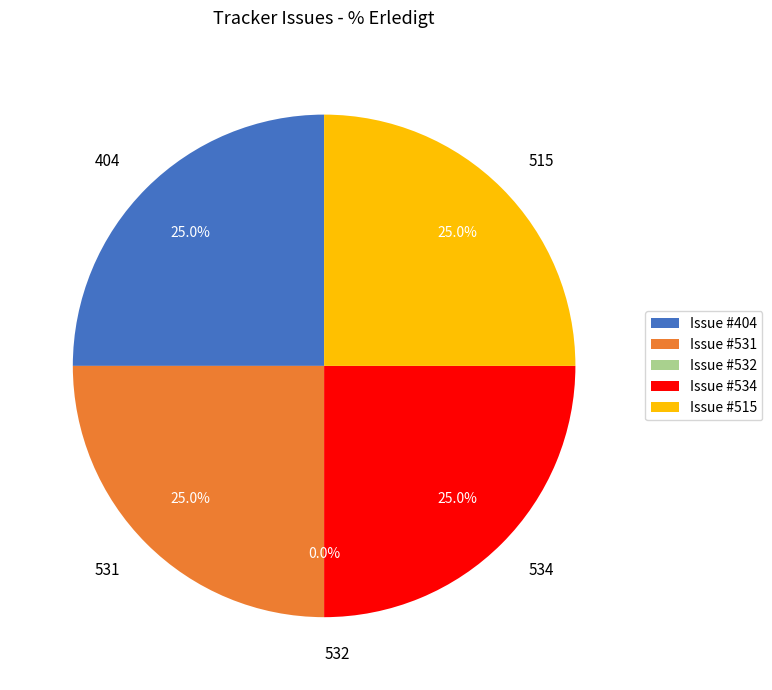

How many segments does this pie chart have?

5